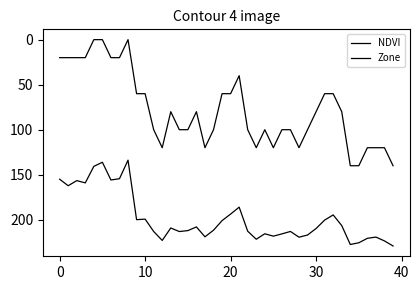

Is this an area chart (filled region under the line)?

No